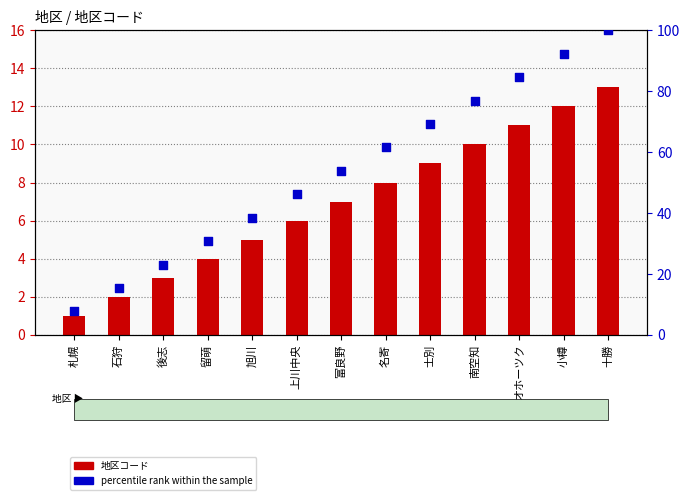

What are all the series names shown in the legend?

地区コード, percentile rank within the sample